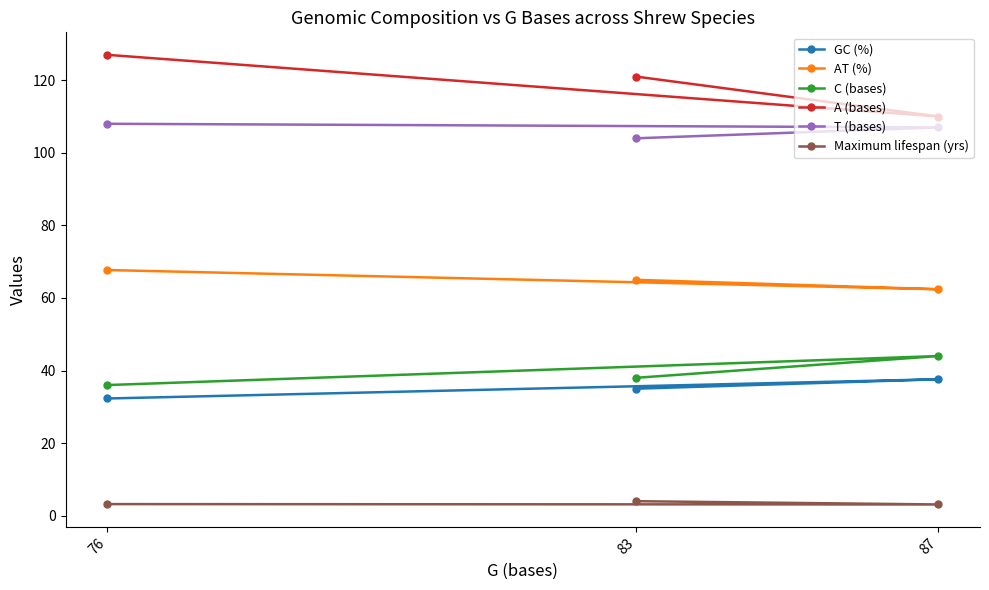

How many lines are shown in the chart?

6